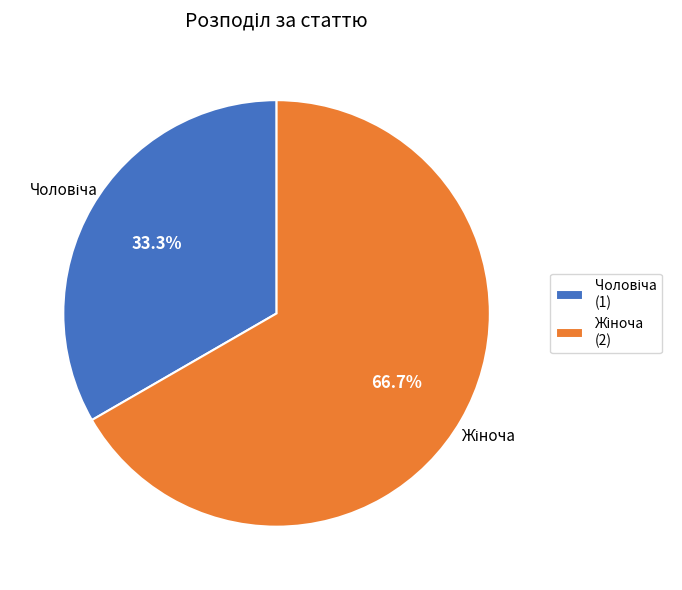

Does any single category account for the majority?

Yes